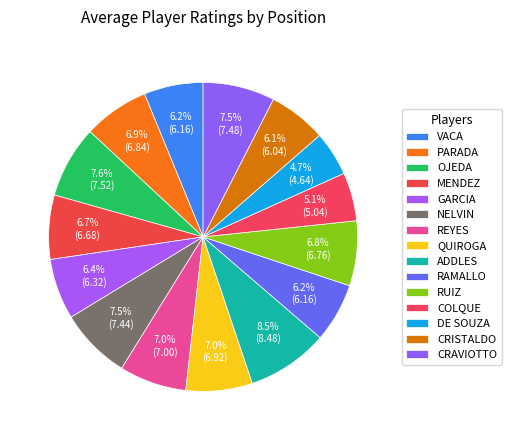

How many segments does this pie chart have?

15